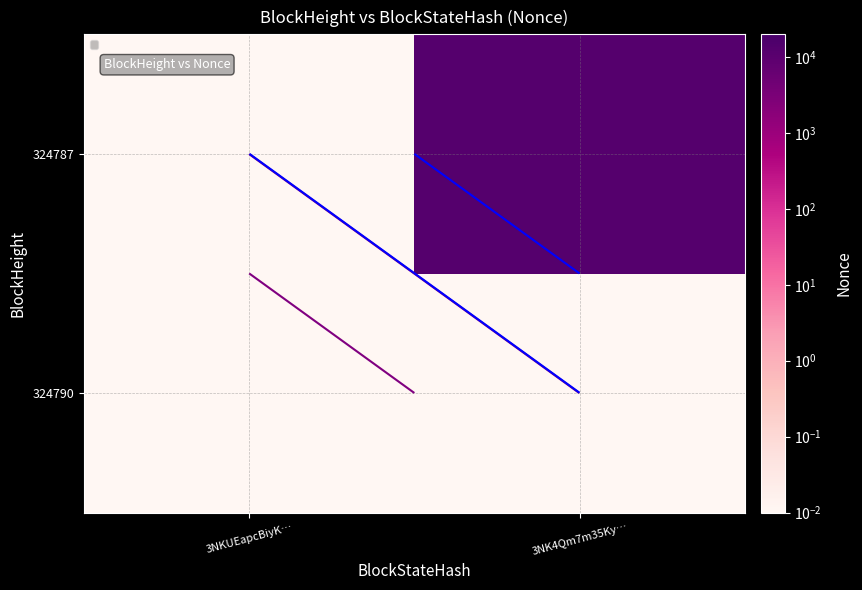

Is the value of 324790 at 3NK4Qm7m35Ky… greater than the value of 324787 at 3NK4Qm7m35Ky…?

No